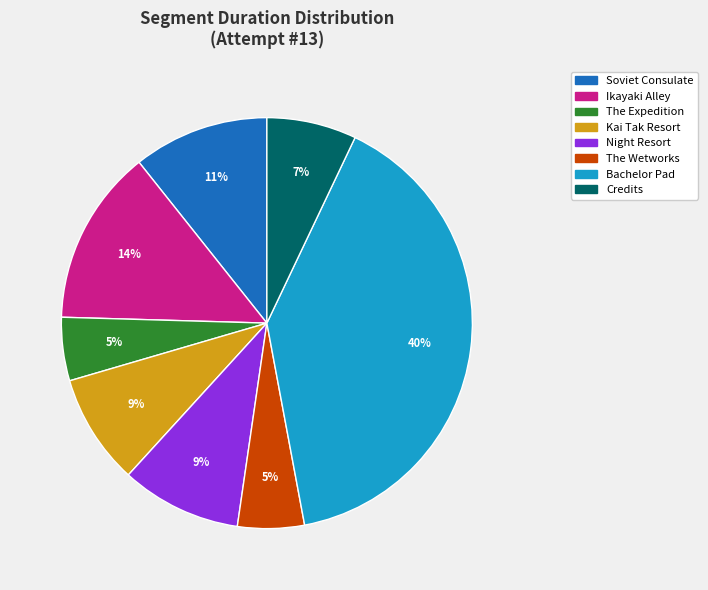

Does any single category account for the majority?

No